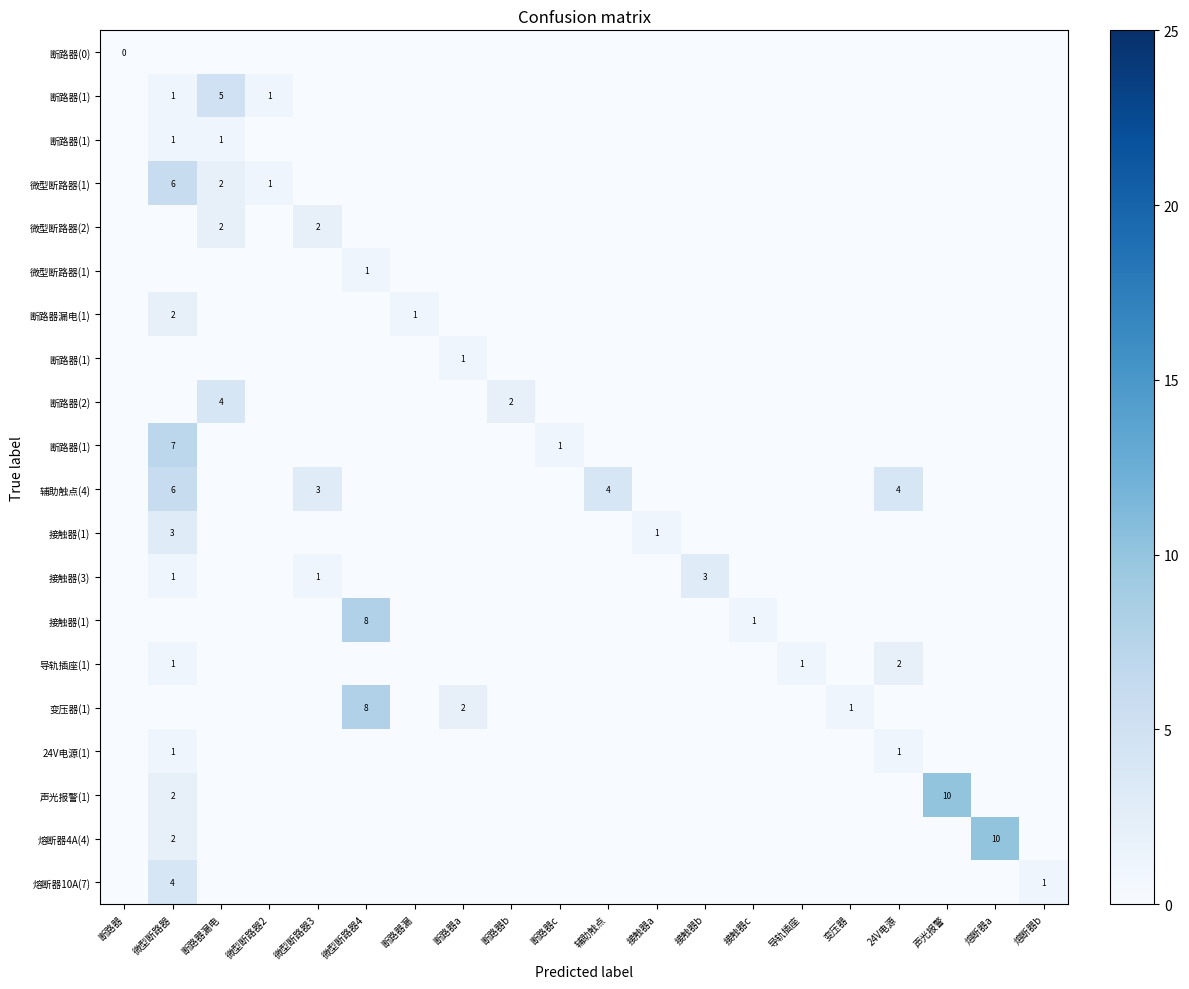

At which category does the chart reach its peak across all series?

声光报警